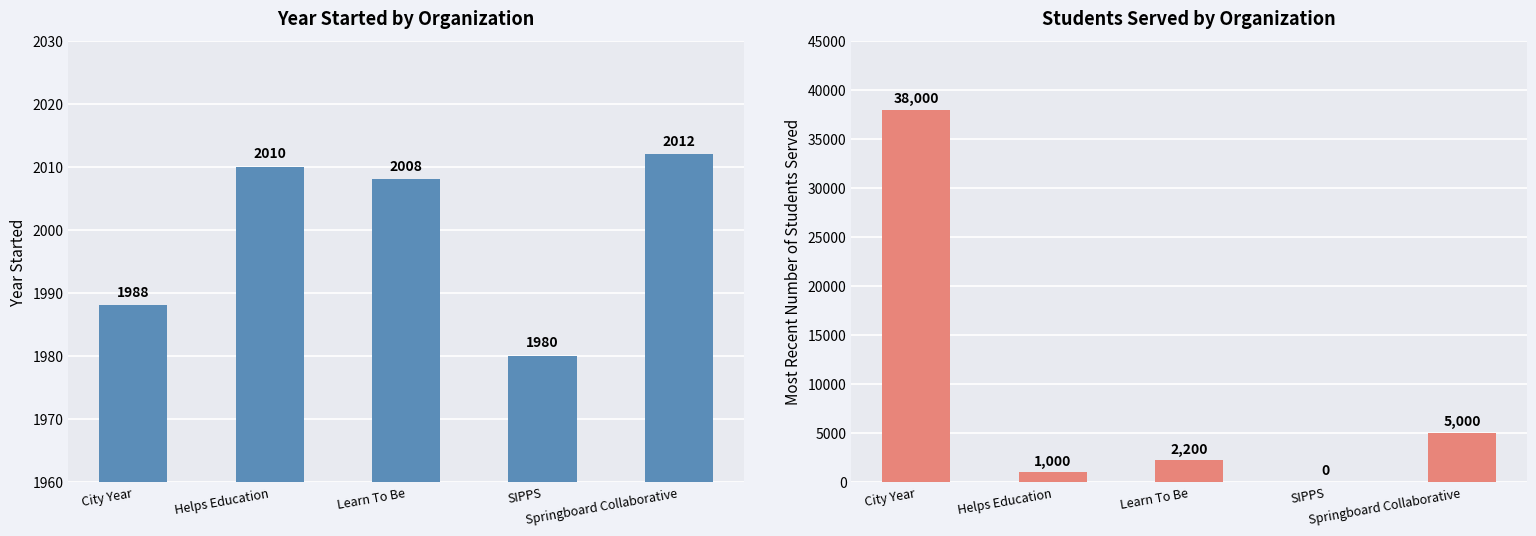

Where is Most recent number of students served nearest to the value 19000?

Springboard Collaborative